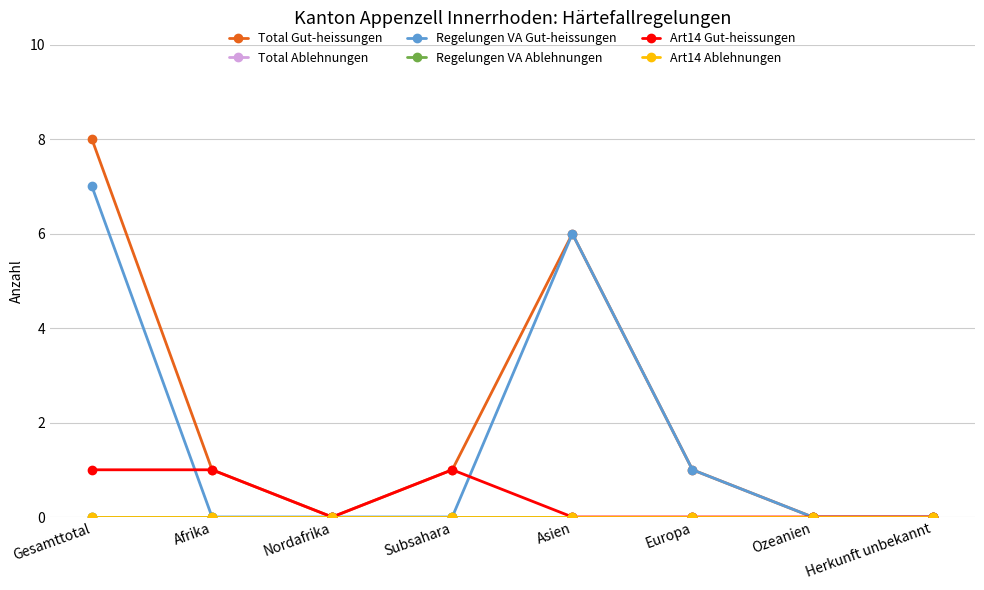

Between Nordafrika and Ozeanien, which is larger?

Nordafrika